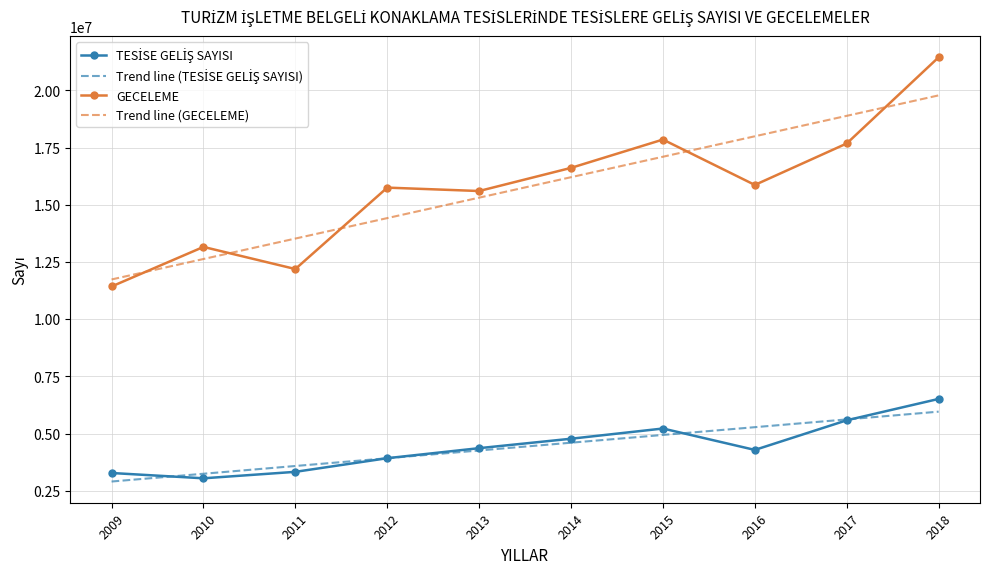

What is the minimum value shown in the chart?

2903555.6